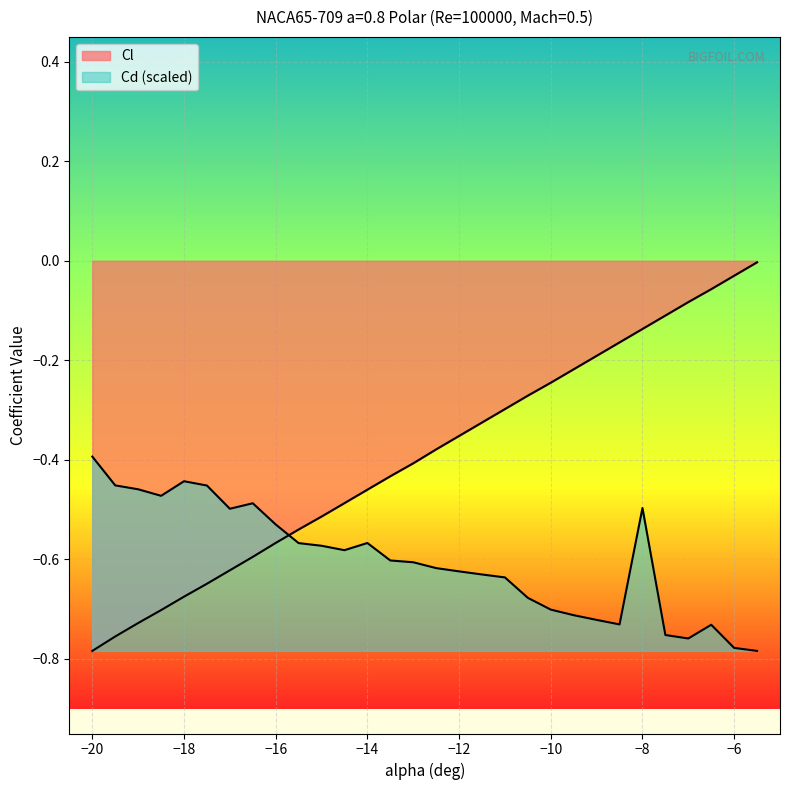

What is the difference between the second highest and second lowest values in the Cd series?

0.3